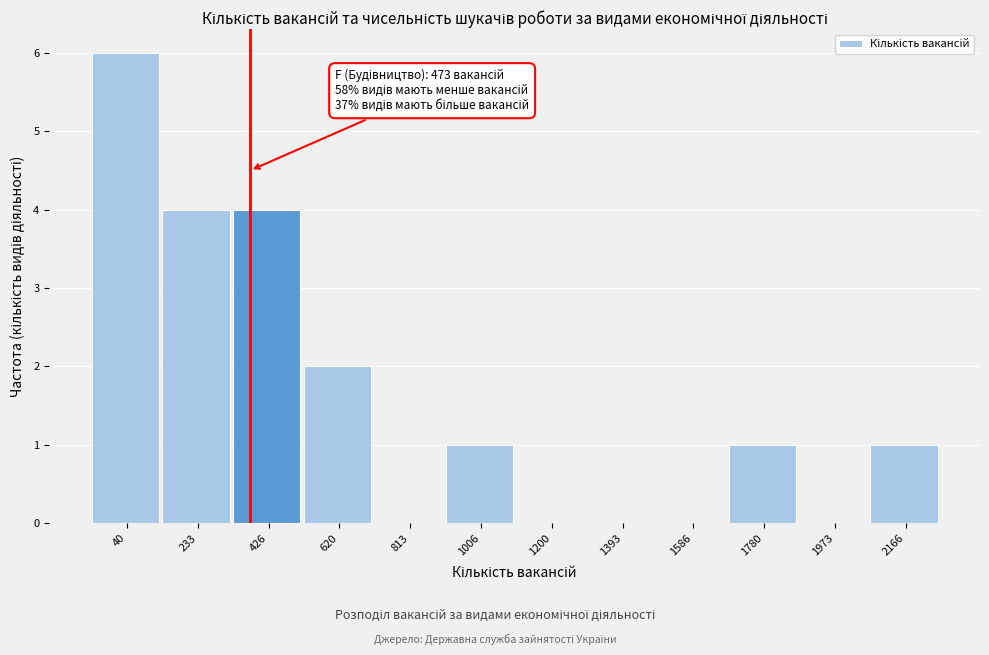

Reading left to right, transcribe all the data shown in this chart.

40=6	233=4	426=4	620=2	813=0	1006=1	1200=0	1393=0	1586=0	1780=1	1973=0	2166=1